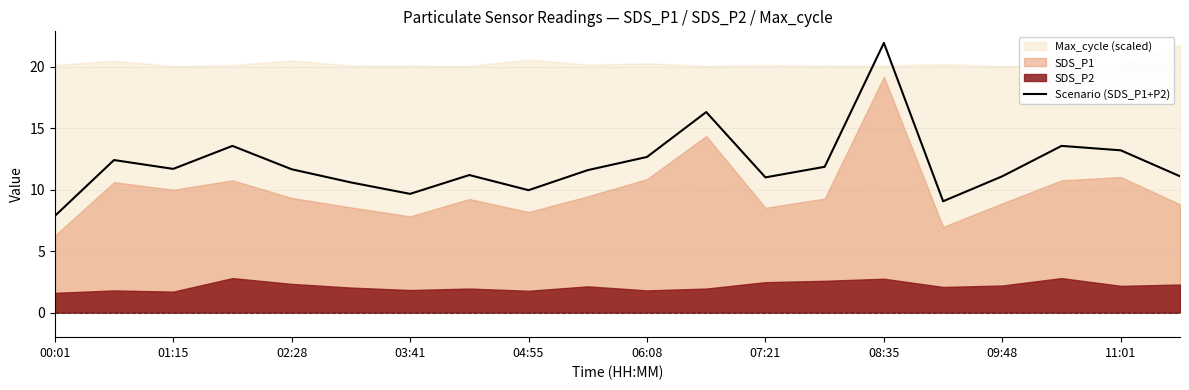

What is the highest value of the Scenario (SDS_P1+P2) series?

21.9